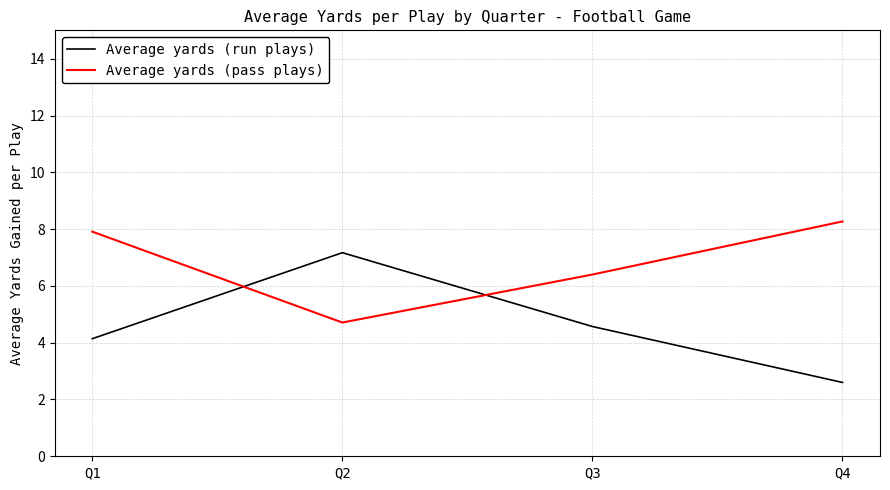

True or false: Average yards (run plays) has a value of 6.9 at Q3.

False